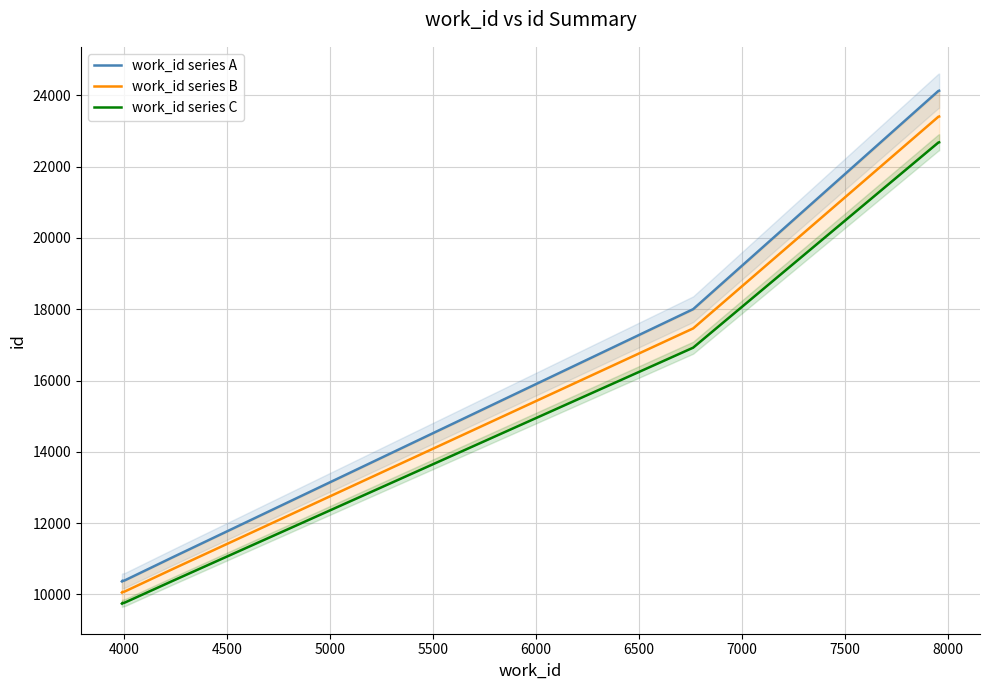

True or false: work_id series C and work_id series A intersect in this chart.

False